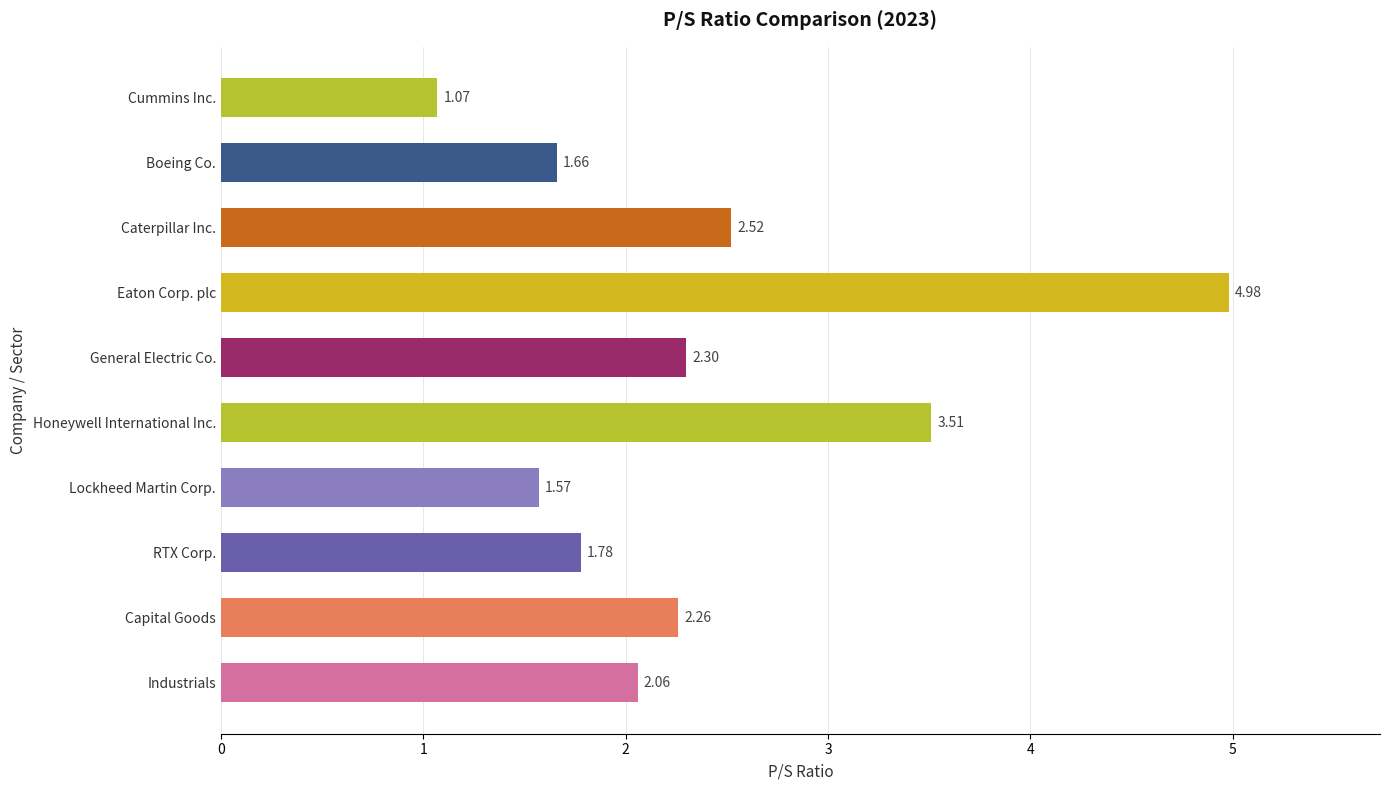

Which has a higher value, Caterpillar Inc. or Honeywell International Inc.?

Honeywell International Inc.